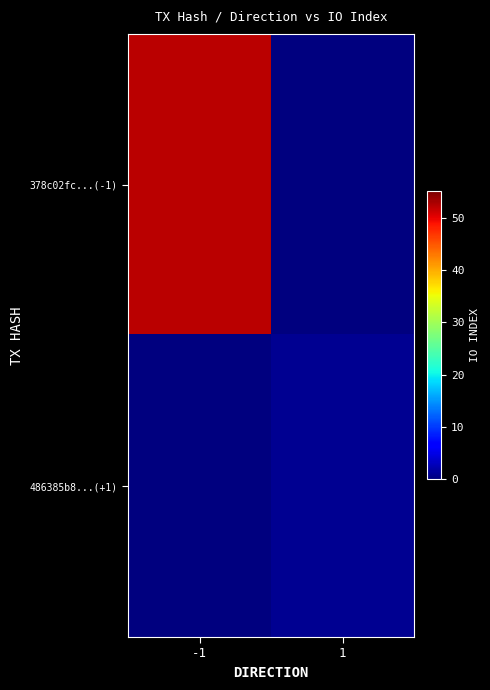

Which has a higher value, 1 or -1?

-1